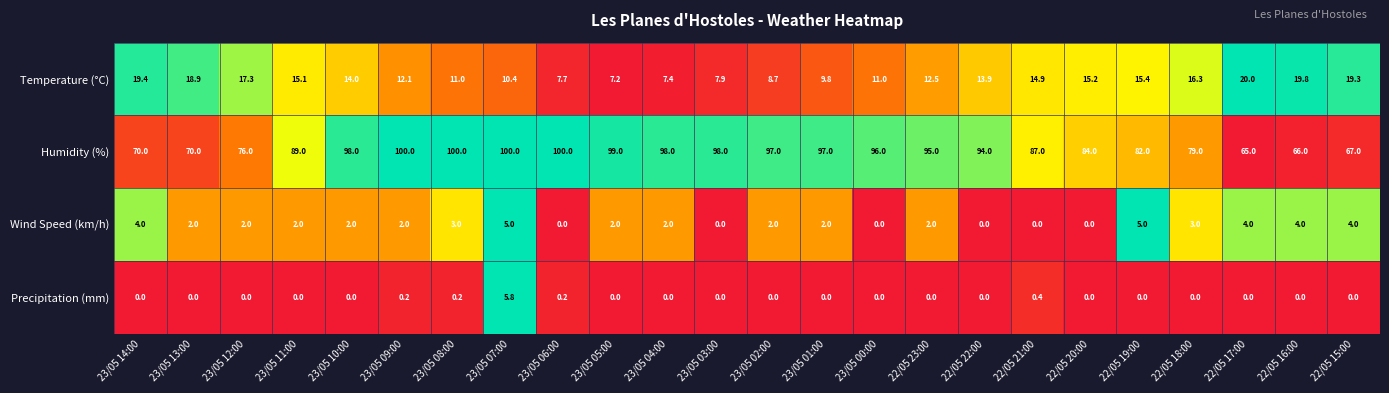

Is the value of Humidity (%) at 23/05 03:00 greater than the value of Wind Speed (km/h) at 23/05 00:00?

Yes